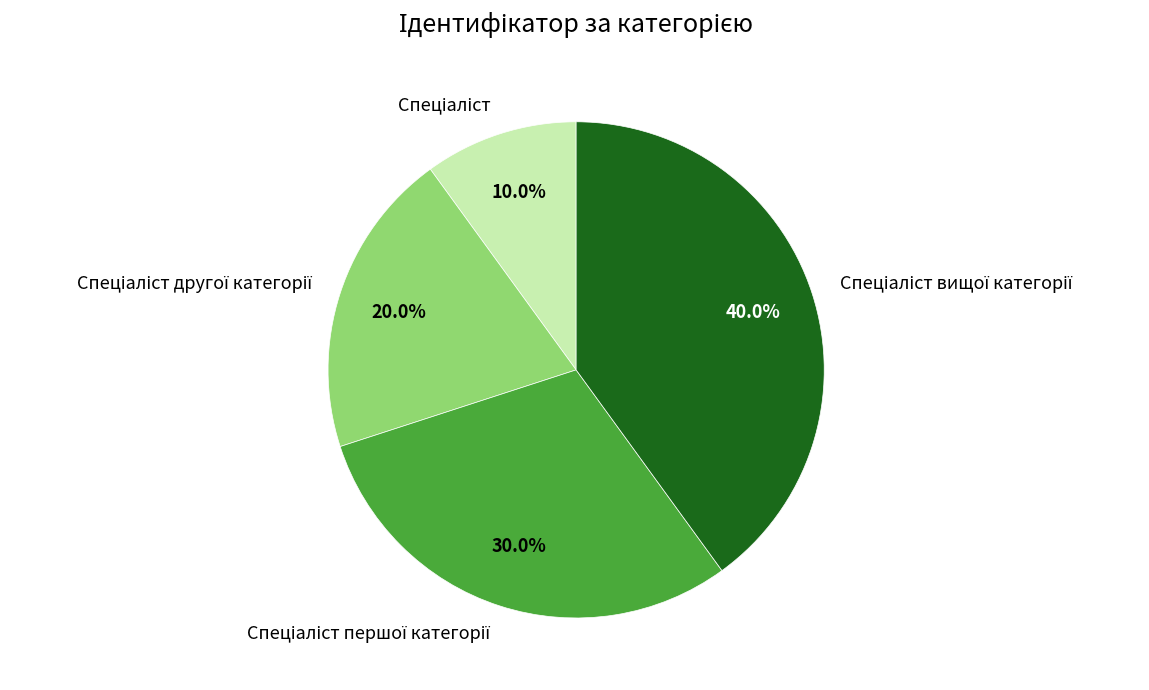

Is there any slice that represents more than half of the pie?

No